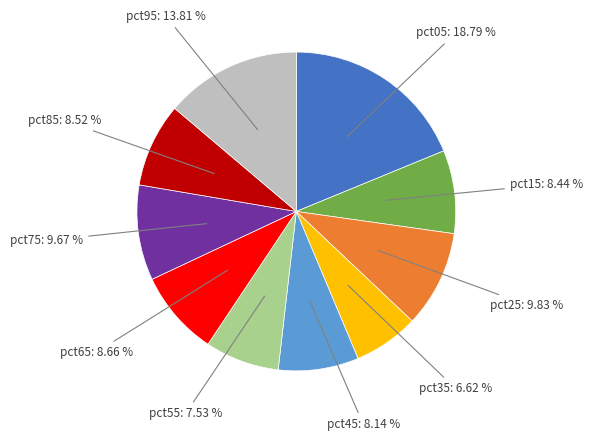

How many segments does this pie chart have?

10